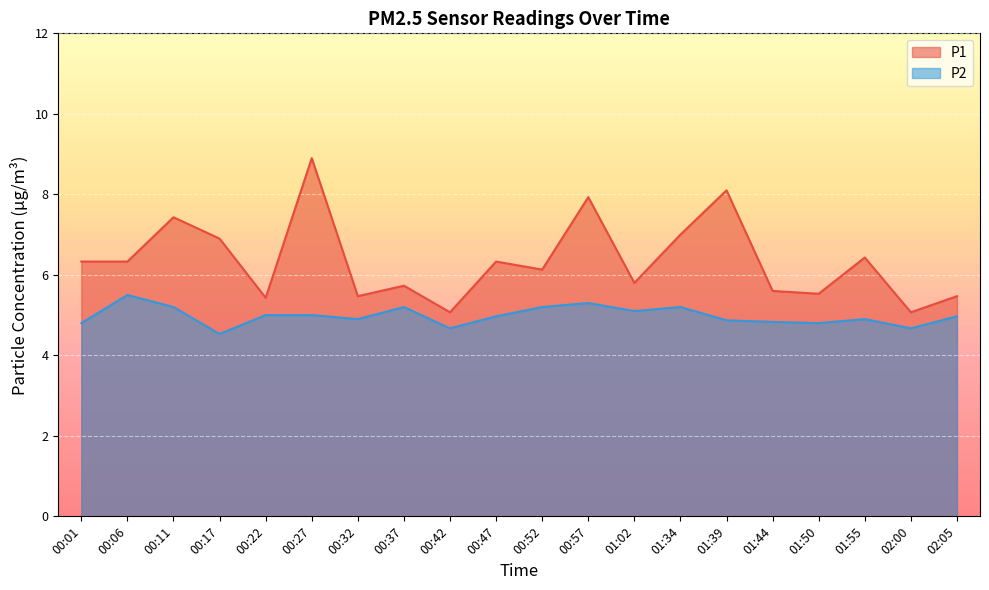

Is it true that P2 equals 7.6 at 01:50?

False